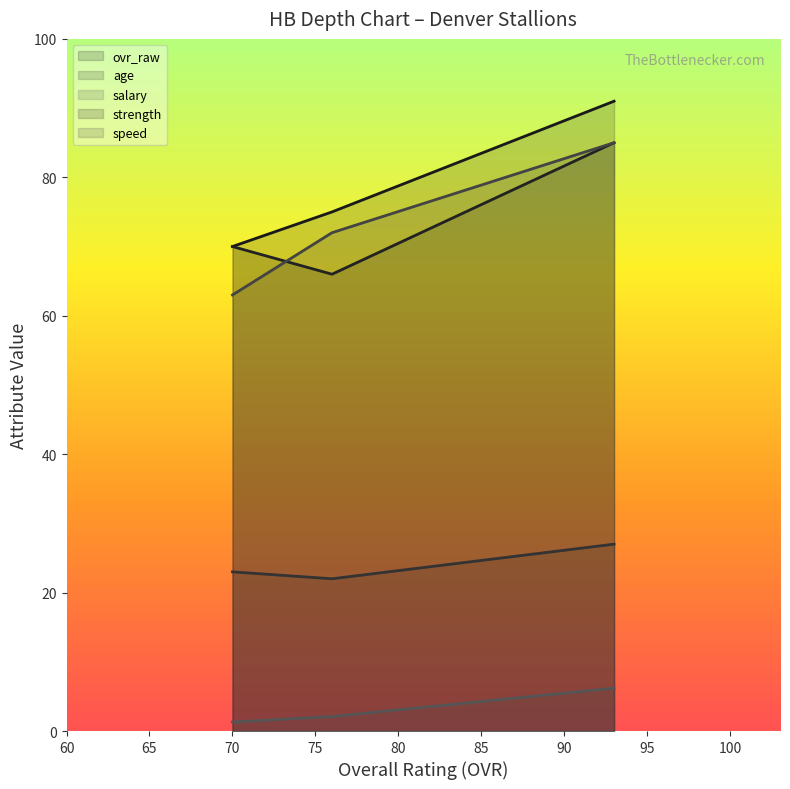

How many age values are between 22 and 27?

3